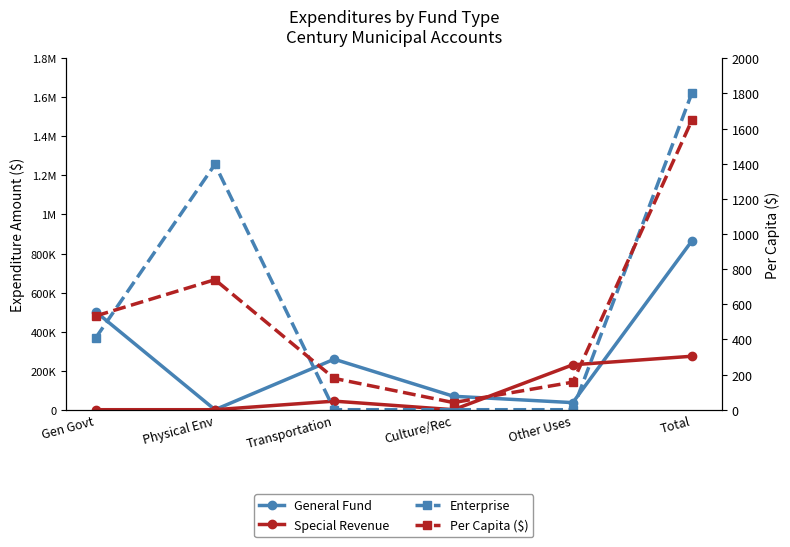

Reading left to right, extract all data points from this chart.

General Fund: Gen Govt=501987.0	Physical Env=0.0	Transportation=258700.0	Culture/Rec=68825.0	Other Uses=36301.0	Total=865813.0
Special Revenue: Gen Govt=0.0	Physical Env=0.0	Transportation=43891.0	Culture/Rec=0.0	Other Uses=230026.0	Total=273917.0
Enterprise: Gen Govt=367563.0	Physical Env=1256664.0	Transportation=0.0	Culture/Rec=0.0	Other Uses=0.0	Total=1624227.0
Per Capita ($): Gen Govt=533.5	Physical Env=740.1	Transportation=178.2	Culture/Rec=40.5	Other Uses=156.8	Total=1649.2